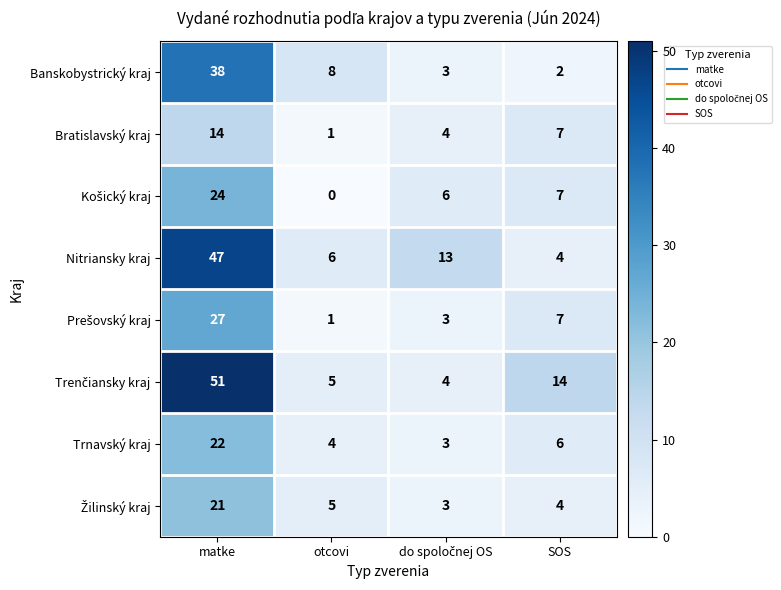

What is the total value across all series at otcovi?

30